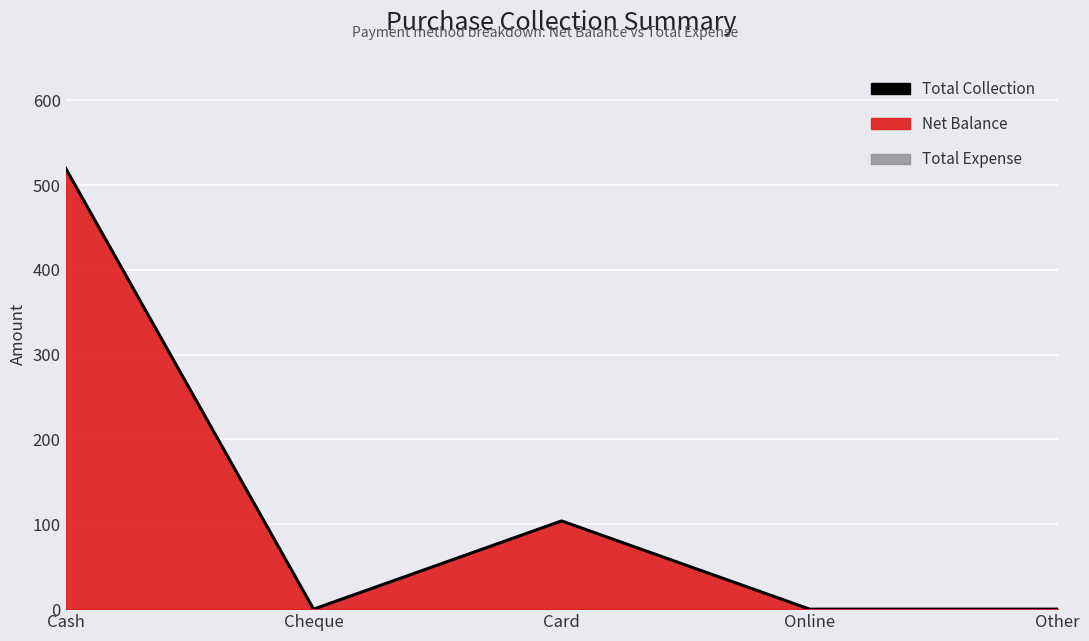

Where is the data nearest to the value 260?

Card